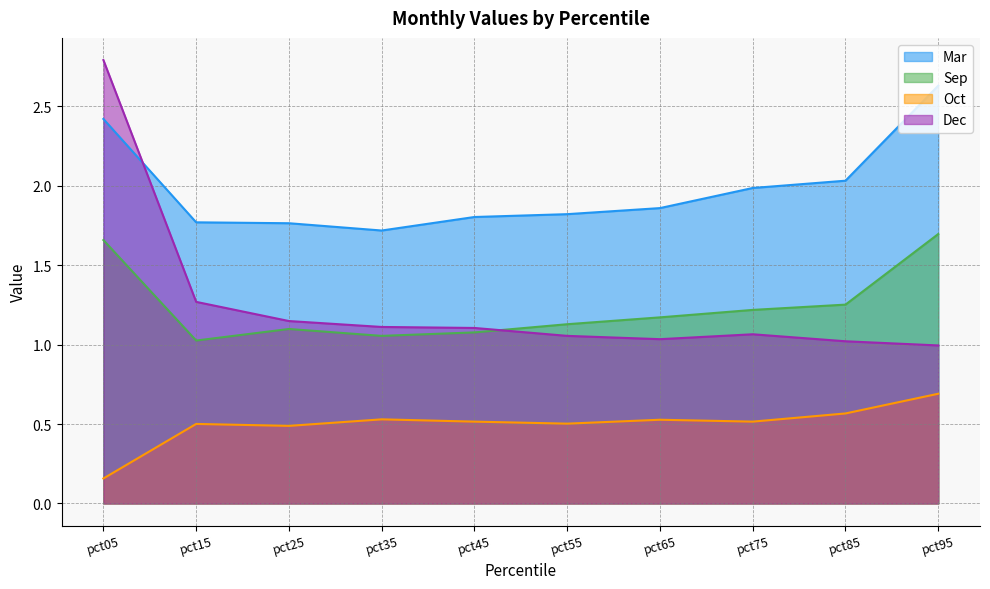

What are all the series names shown in the legend?

Mar, Sep, Oct, Dec